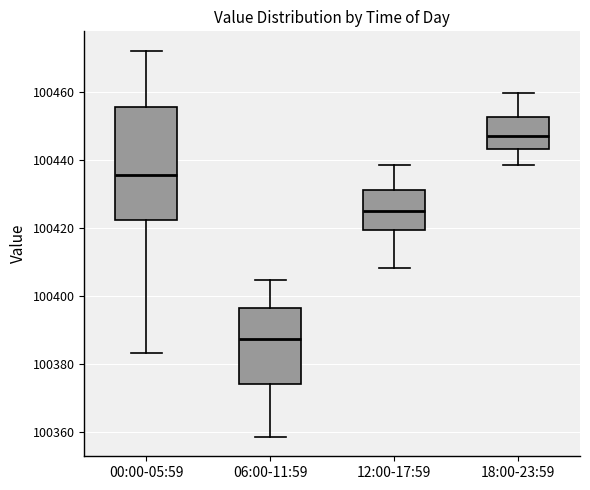

Reading left to right, transcribe this box plot: for each box, give where its median line is, the range the box spans, and where its two whiskers end, as read against the y-axis. The values are not printed on the chart, so give them approximately, as read against the axis.

00:00-05:59: median 100436, box 100422 to 100456, whiskers 100384 to 100472
06:00-11:59: median 100388, box 100374 to 100396, whiskers 100358 to 100404
12:00-17:59: median 100426, box 100420 to 100432, whiskers 100408 to 100438
18:00-23:59: median 100448, box 100444 to 100452, whiskers 100438 to 100460